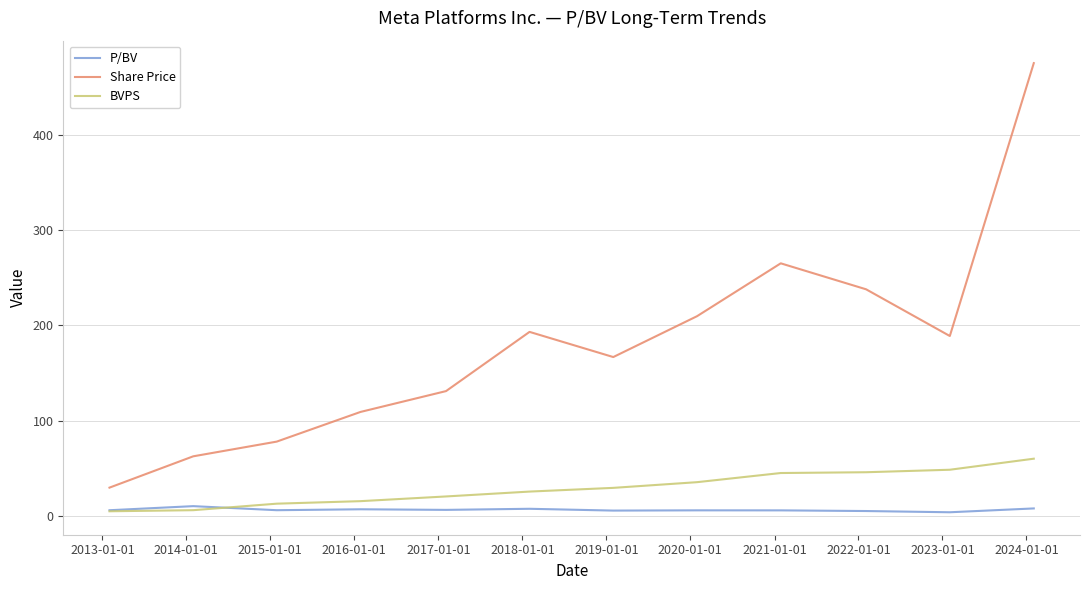

True or false: Share Price and P/BV intersect in this chart.

False